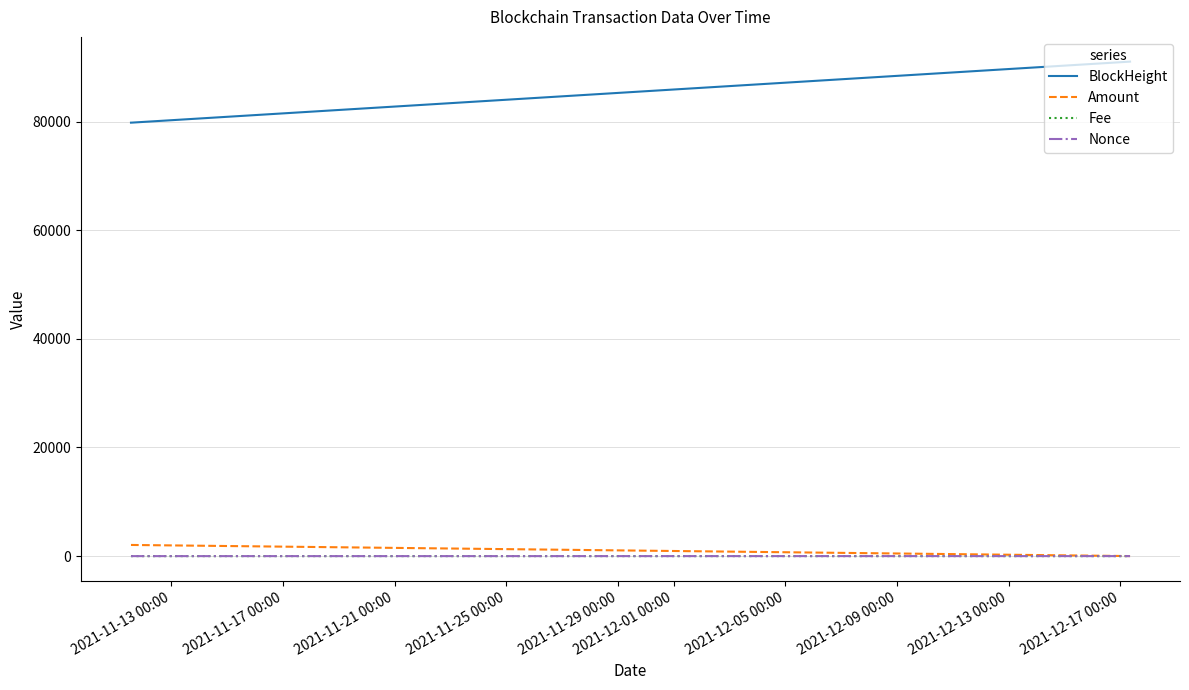

Which series has the widest spread of values?

BlockHeight